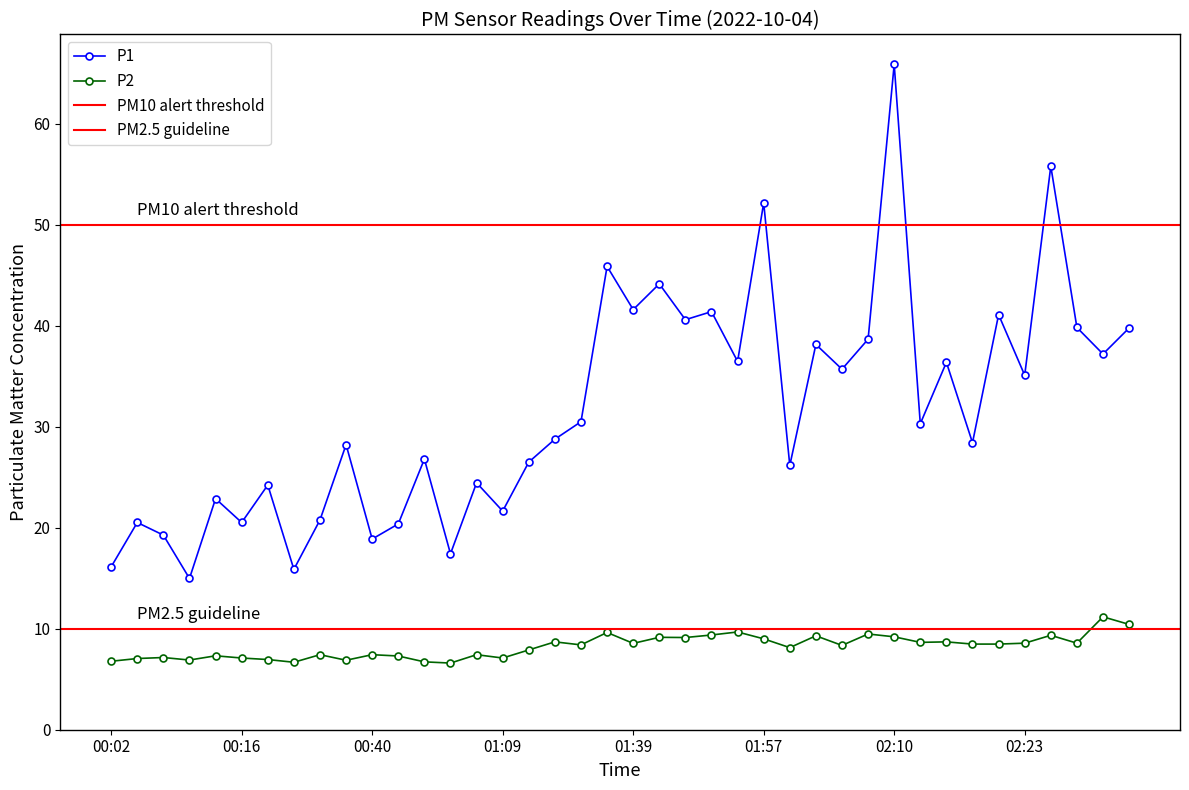

At which category is the sum across all series the highest?

02:10